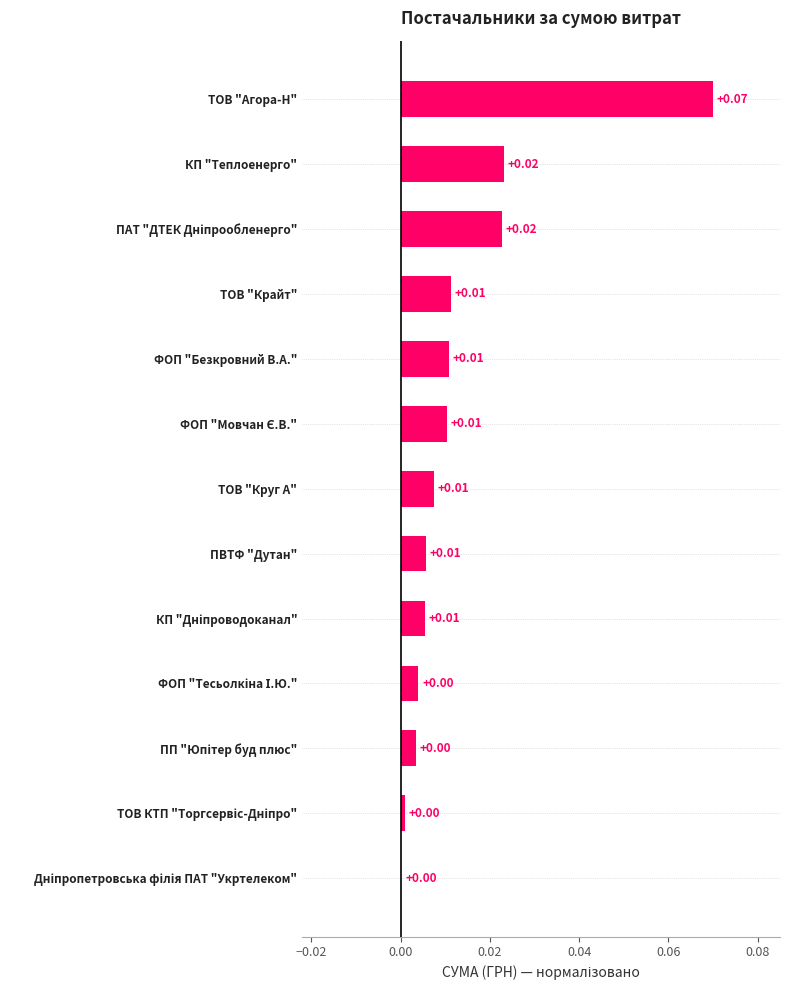

Which category has the highest value across all series?

ТОВ "Агора-Н"